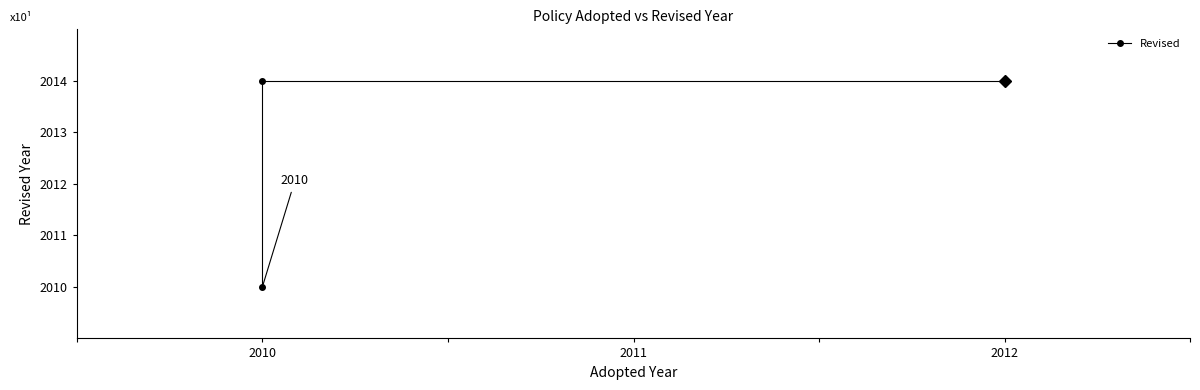

Reading right to left, list all the values displayed in this chart.

2014	2014	2014	2010